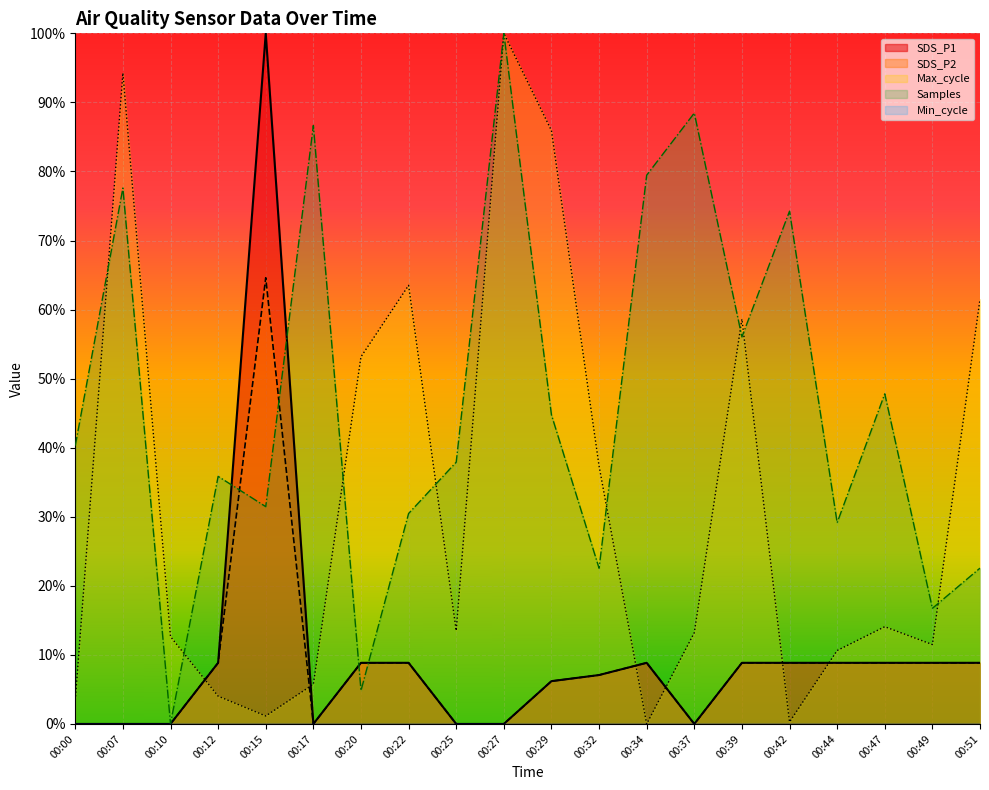

Reading left to right, list all the values displayed in this chart.

SDS_P1: 0.0	0.0	0.0	0.1	1.0	0.0	0.1	0.1	0.0	0.0	0.1	0.1	0.1	0.0	0.1	0.1	0.1	0.1	0.1	0.1
SDS_P2: 0.0	0.0	0.0	0.1	0.6	0.0	0.1	0.1	0.0	0.0	0.1	0.1	0.1	0.0	0.1	0.1	0.1	0.1	0.1	0.1
Max_cycle: 0.0	0.9	0.1	0.0	0.0	0.1	0.5	0.6	0.1	1.0	0.9	0.4	0.0	0.1	0.6	0.0	0.1	0.1	0.1	0.6
Samples: 0.4	0.8	0.0	0.4	0.3	0.9	0.0	0.3	0.4	1.0	0.4	0.2	0.8	0.9	0.6	0.7	0.3	0.5	0.2	0.2